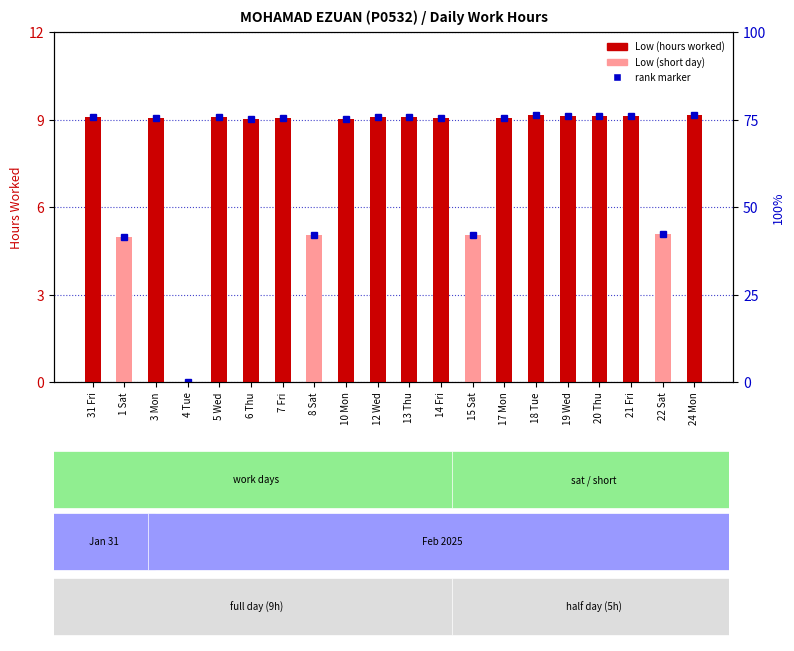

Which has a higher value, 19 Wed or 6 Thu?

19 Wed